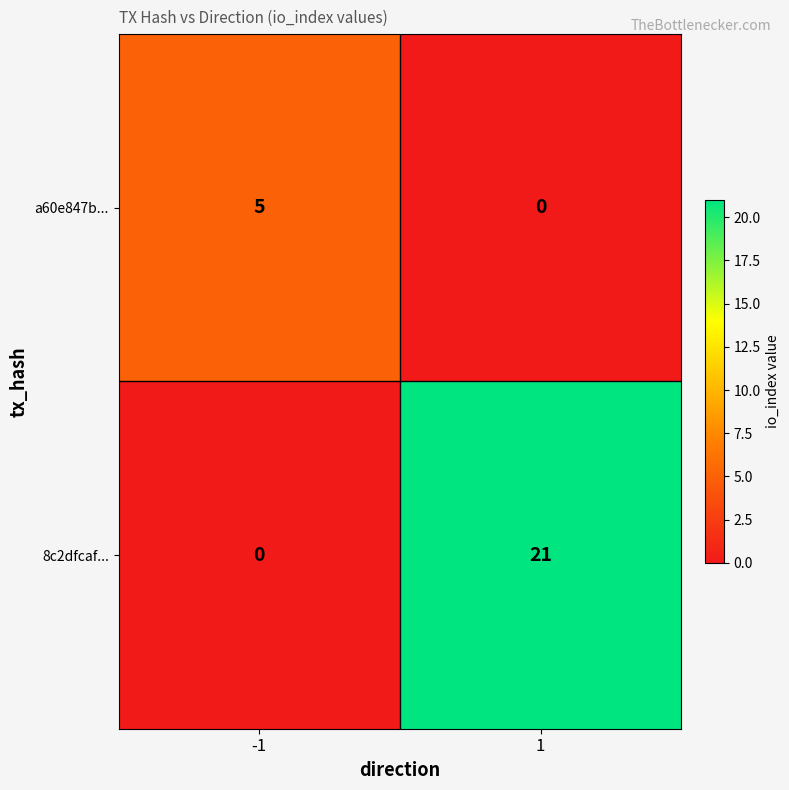

Reading left to right, what are all the values shown in this chart?

a60e847b...: 5	0
8c2dfcaf...: 0	21